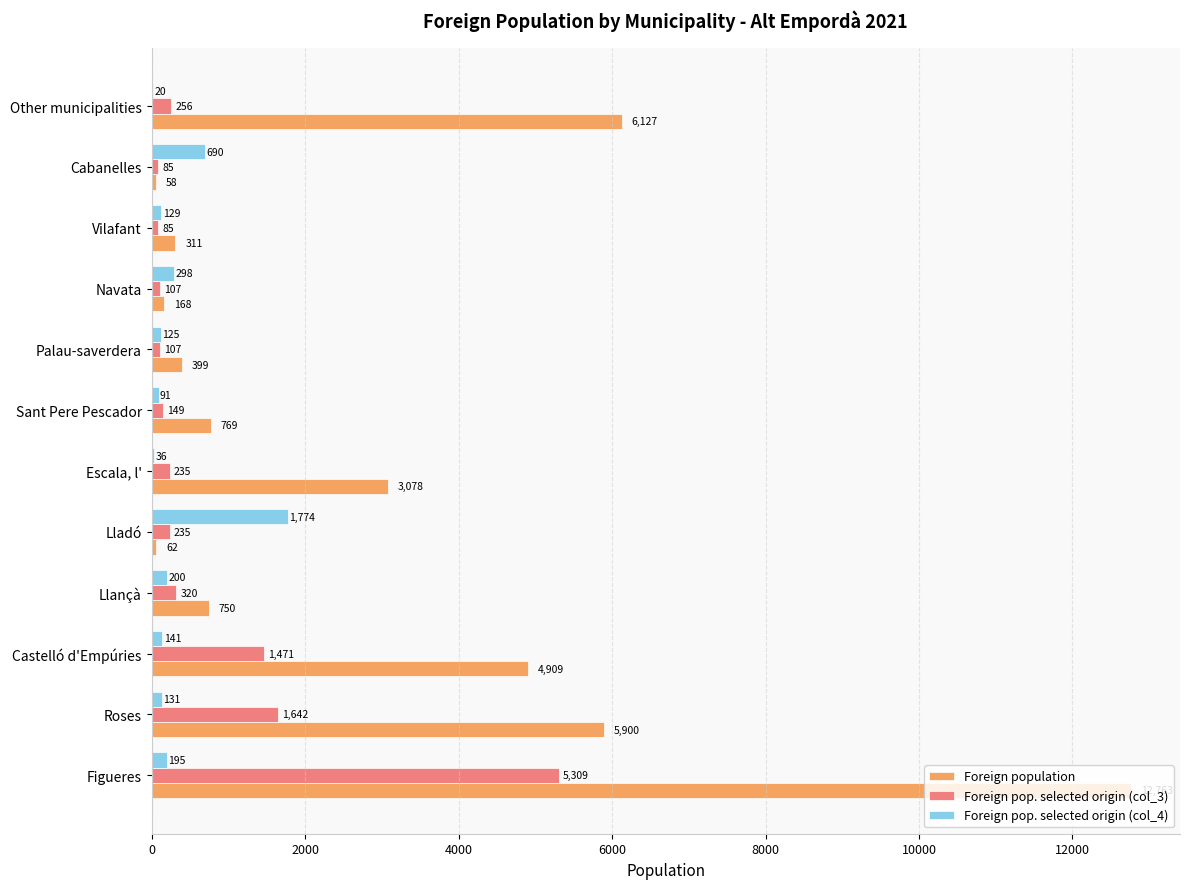

Which series has the largest total across all categories?

Foreign population